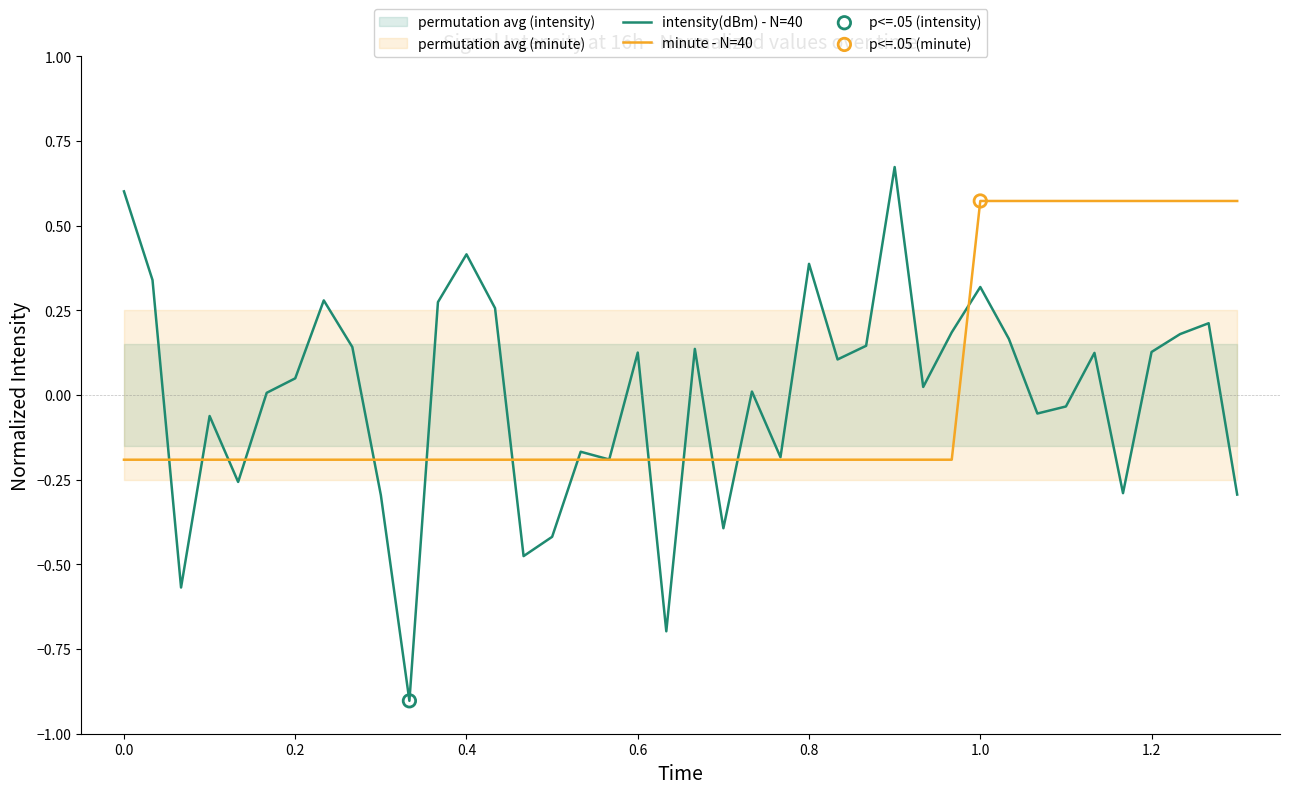

What are all the series names shown in the legend?

intensity(dBm) - N=40, minute - N=40